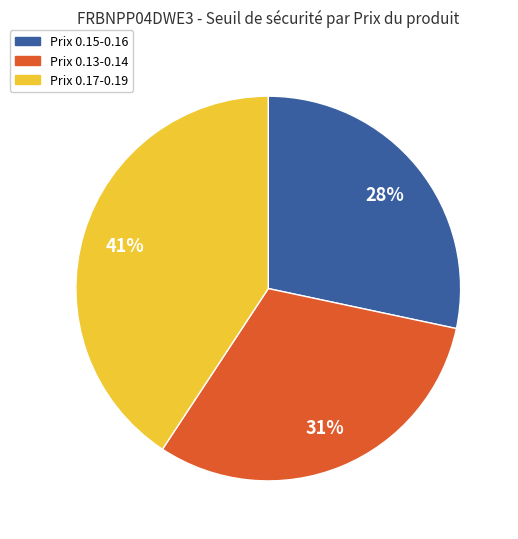

To the nearest percent, what is the average slice percentage?

33%